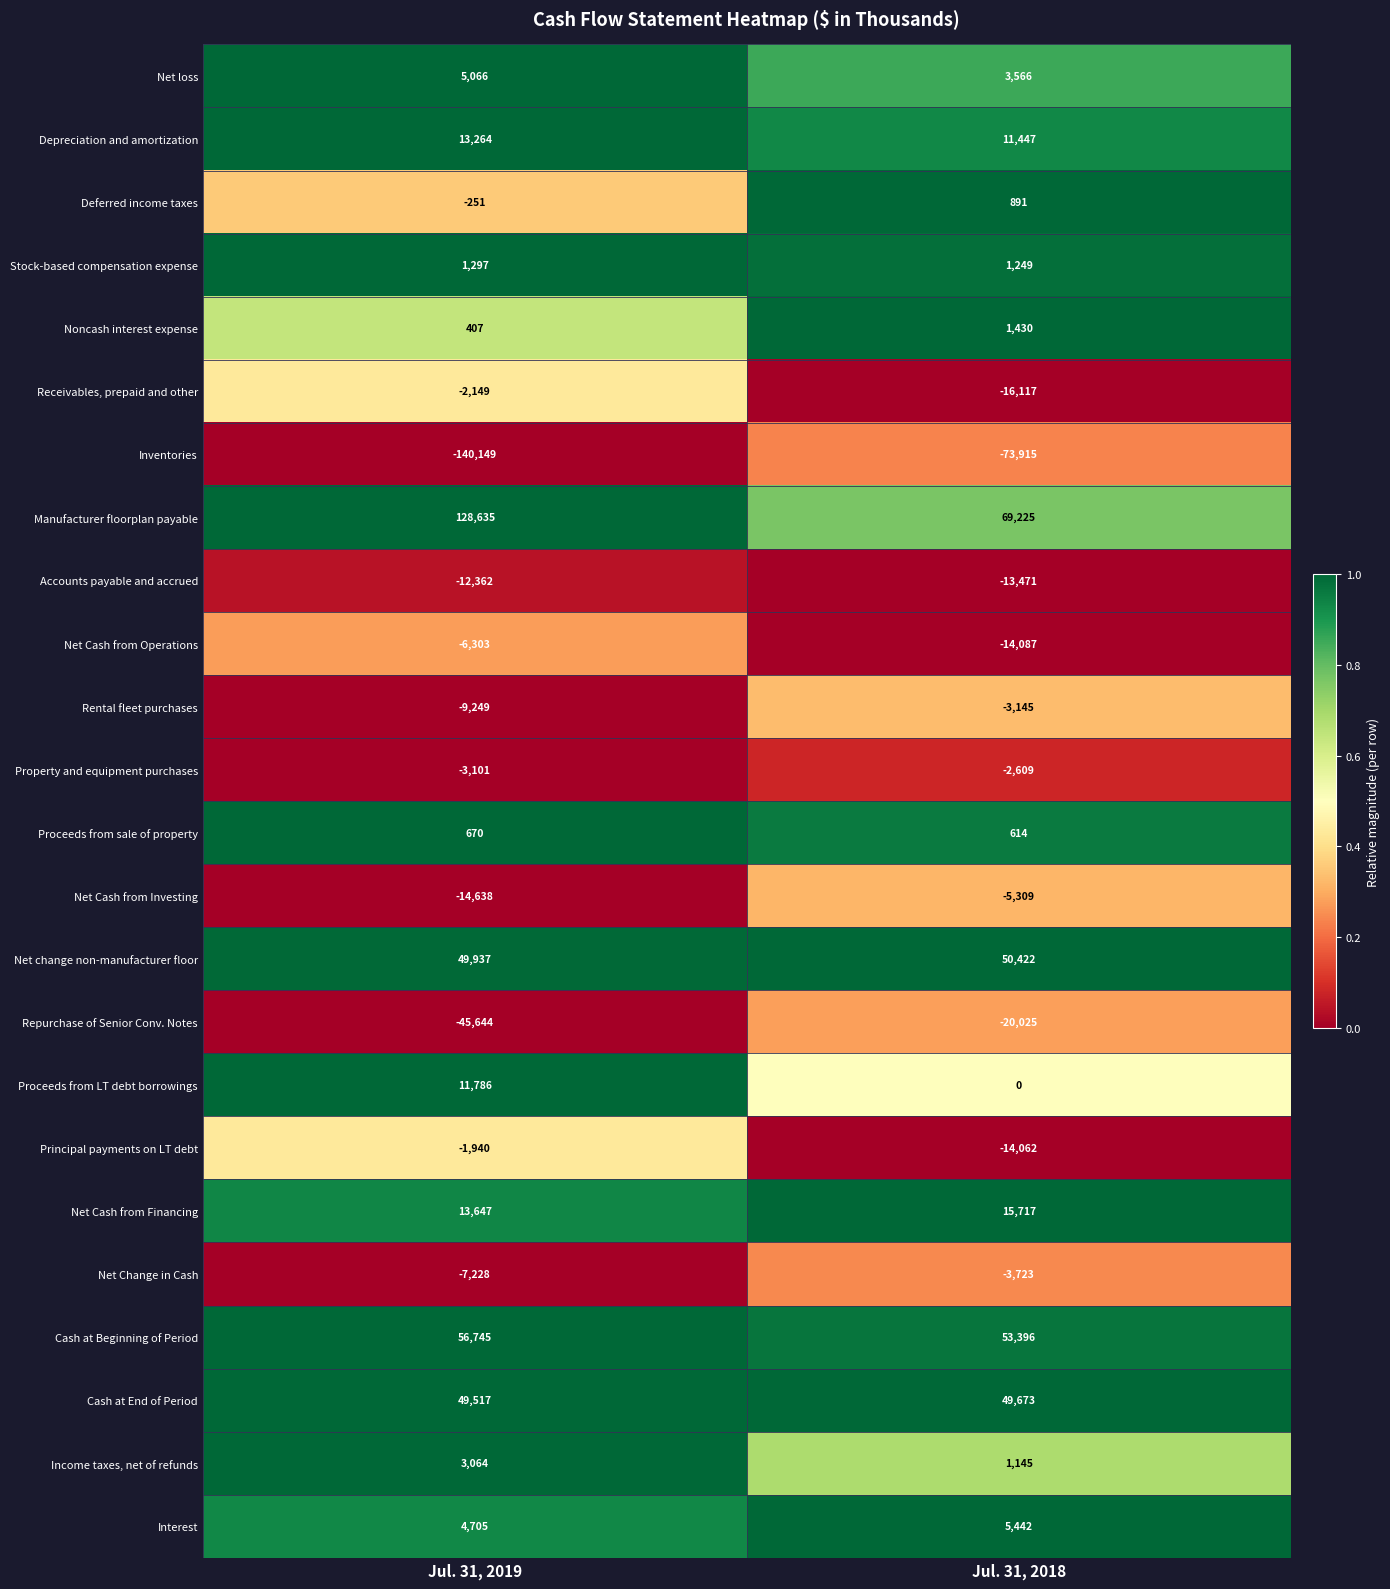

What is the sum of the Deferred income taxes values at Jul. 31, 2019 and Jul. 31, 2018?

640